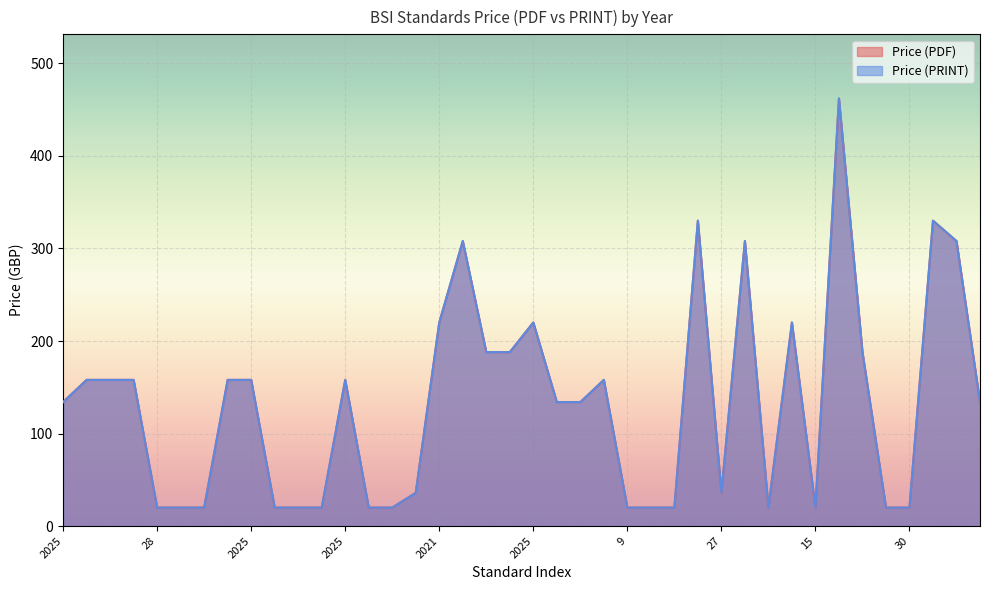

True or false: Price (PDF) has a value of 140 at 2025.

False